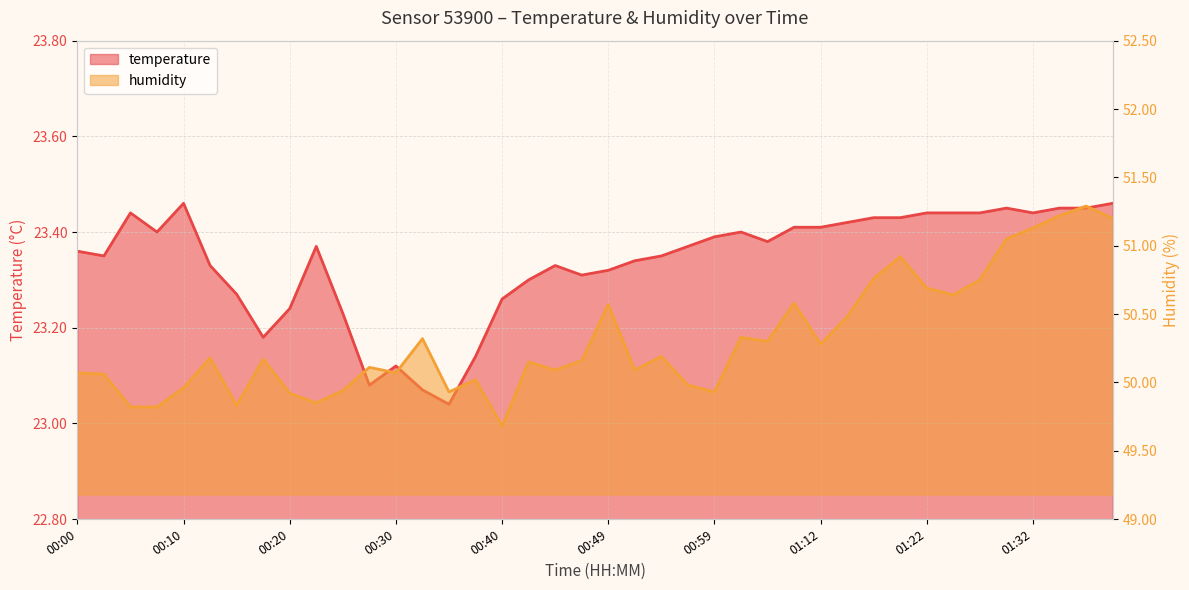

What are all the series names shown in the legend?

temperature, humidity